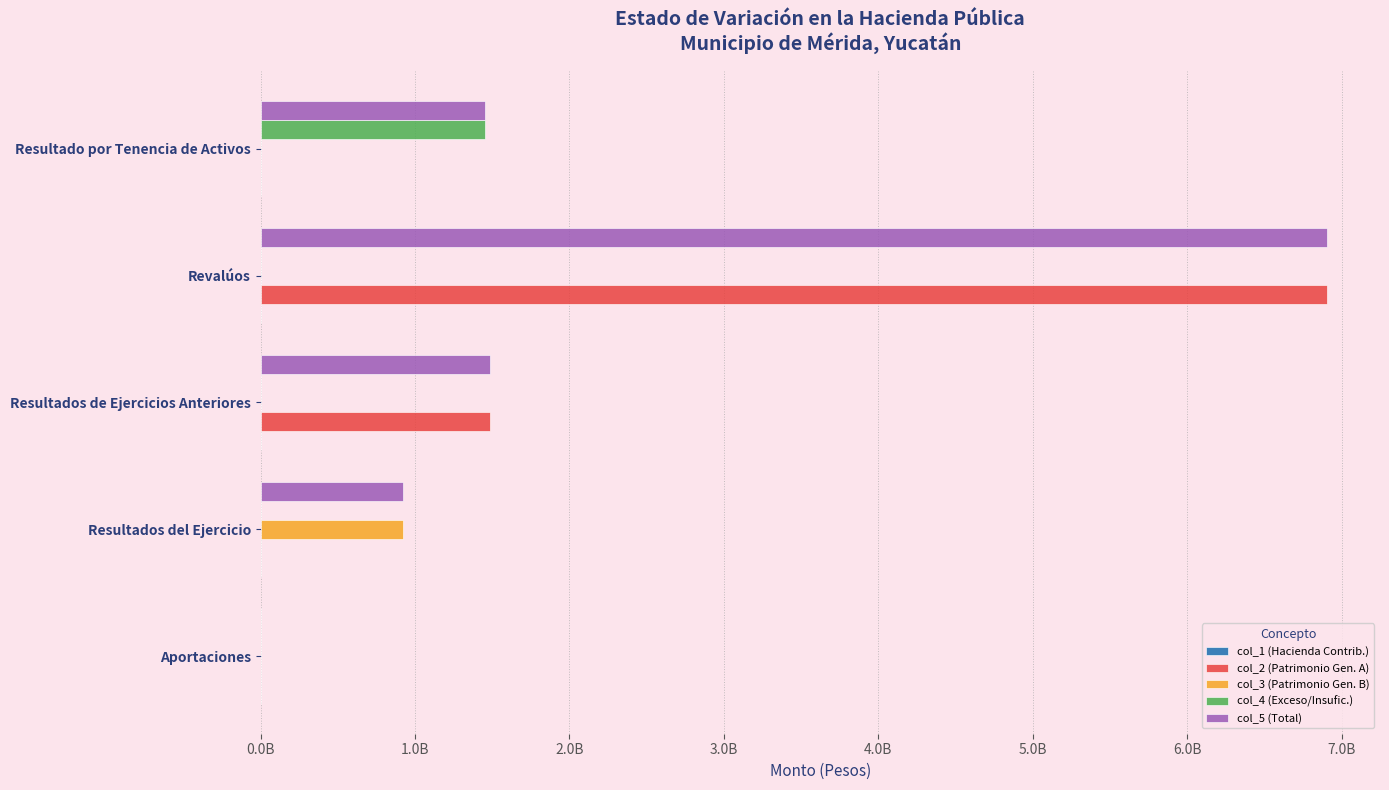

How many values in the col_5 (Total) series are below 1454656882?

2